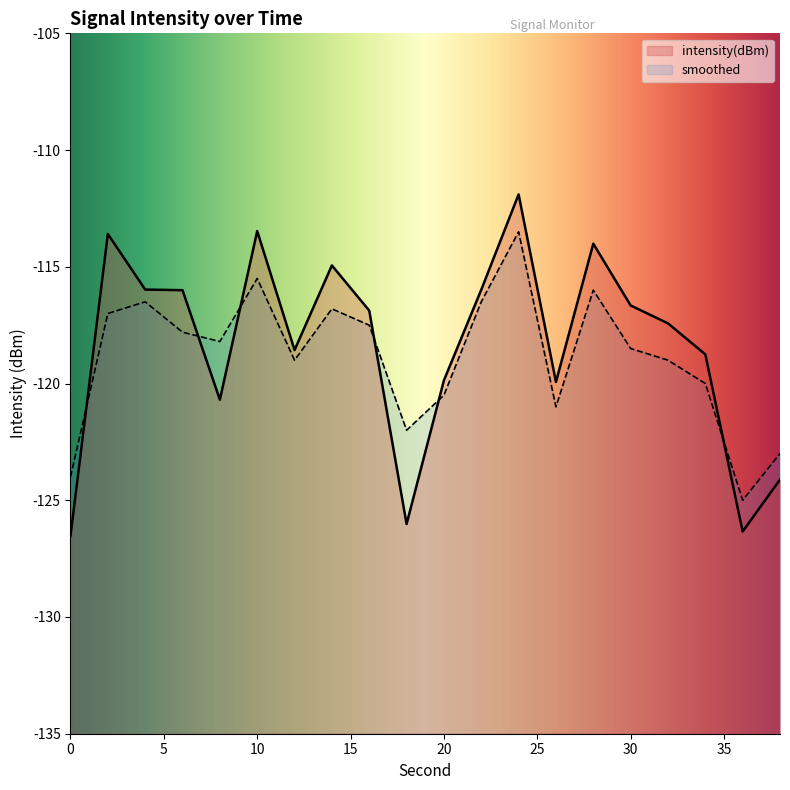

Reading left to right, list all the values displayed in this chart.

intensity(dBm): 0=-126.5	2=-113.6	4=-116.0	6=-116.0	8=-120.7	10=-113.5	12=-118.6	14=-114.9	16=-116.9	18=-126.0	20=-119.9	22=-116.0	24=-111.9	26=-119.9	28=-114.0	30=-116.7	32=-117.4	34=-118.8	36=-126.3	38=-124.1
smoothed: 0=-124.0	2=-117.0	4=-116.5	6=-117.8	8=-118.2	10=-115.5	12=-119.0	14=-116.8	16=-117.5	18=-122.0	20=-120.5	22=-116.5	24=-113.5	26=-121.0	28=-116.0	30=-118.5	32=-119.0	34=-120.0	36=-125.0	38=-123.0